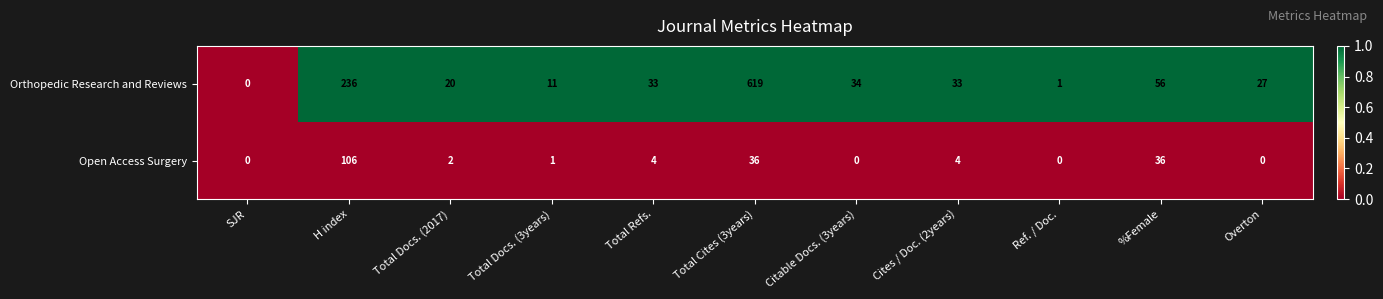

At which category is the sum across all series the highest?

Total Cites (3years)